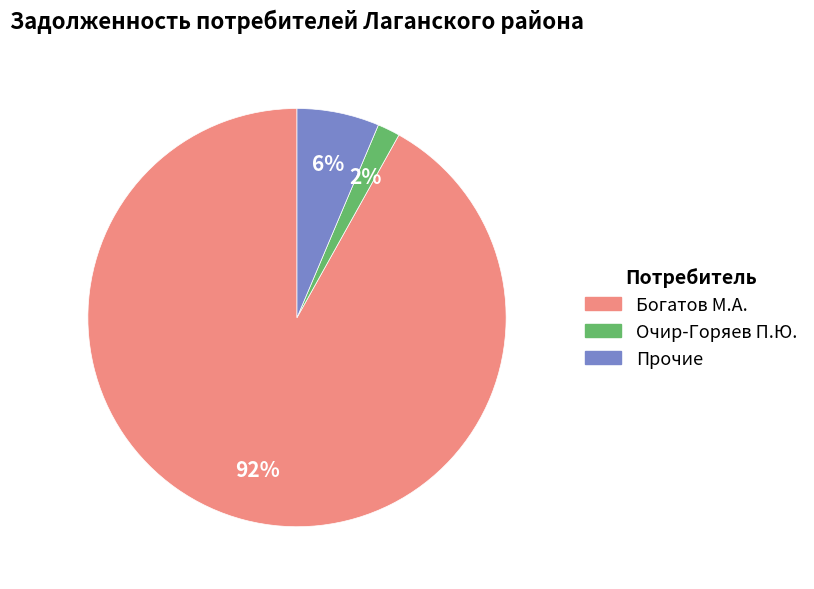

Is there a majority slice in this chart?

Yes